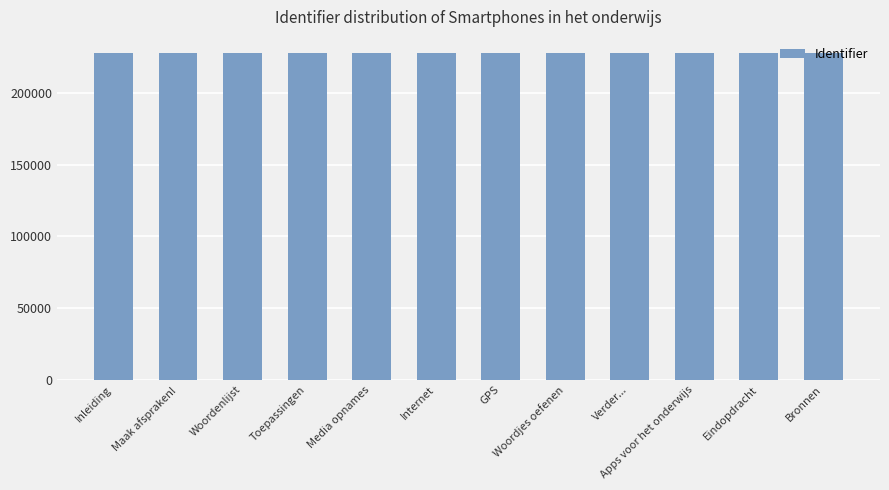

What is the difference between the second highest and second lowest values?

28